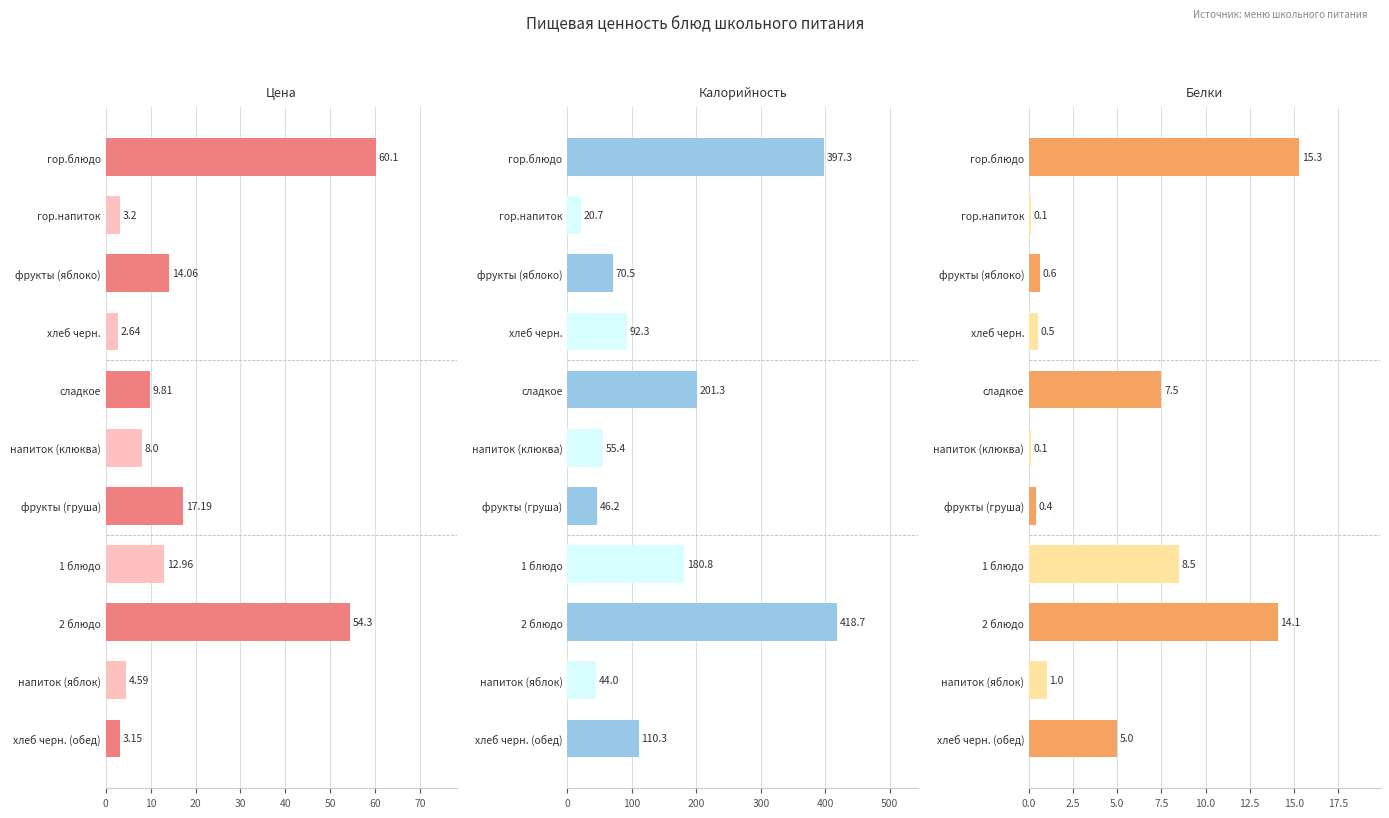

The value of Белки at хлеб черн. is 0.9. True or false?

False